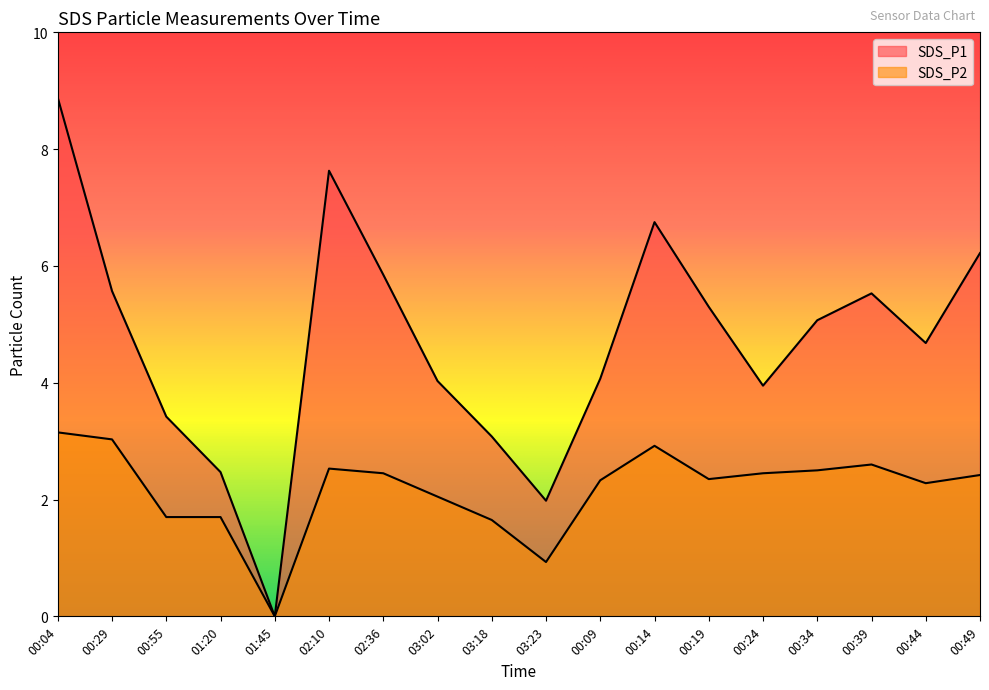

True or false: SDS_P1 and SDS_P2 cross at least once.

False